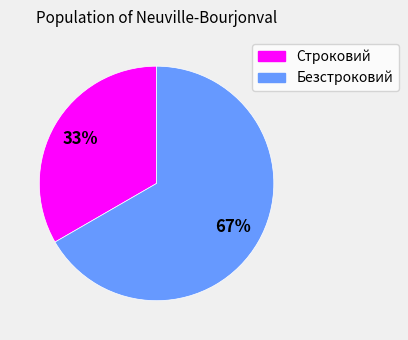

Which category has the biggest portion of the pie?

Безстроковий